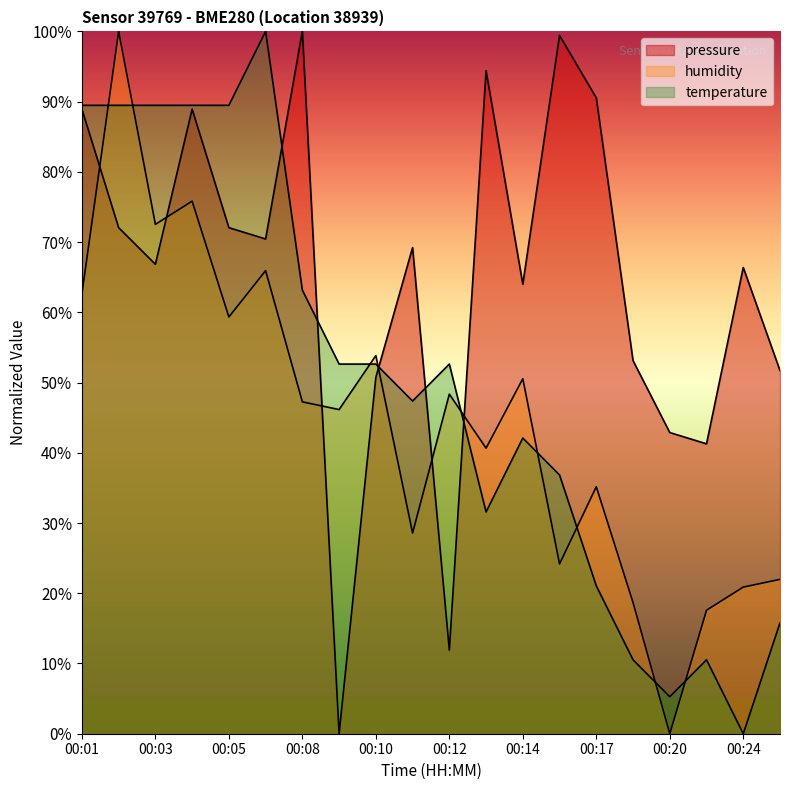

What are all the series names shown in the legend?

pressure, humidity, temperature